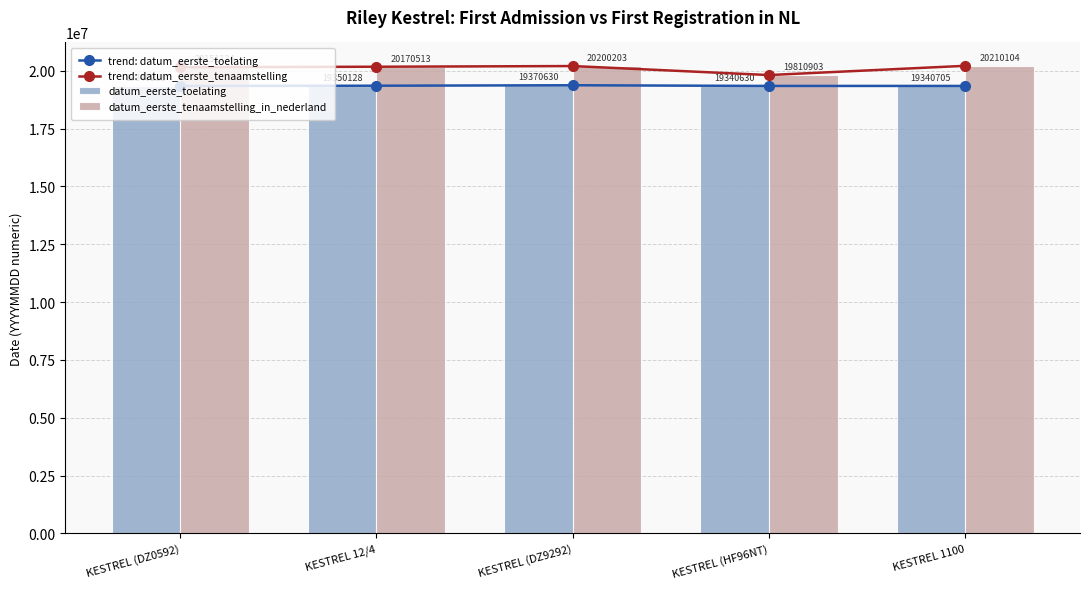

What is the total value across all series at KESTREL (DZ0592)?

78982704